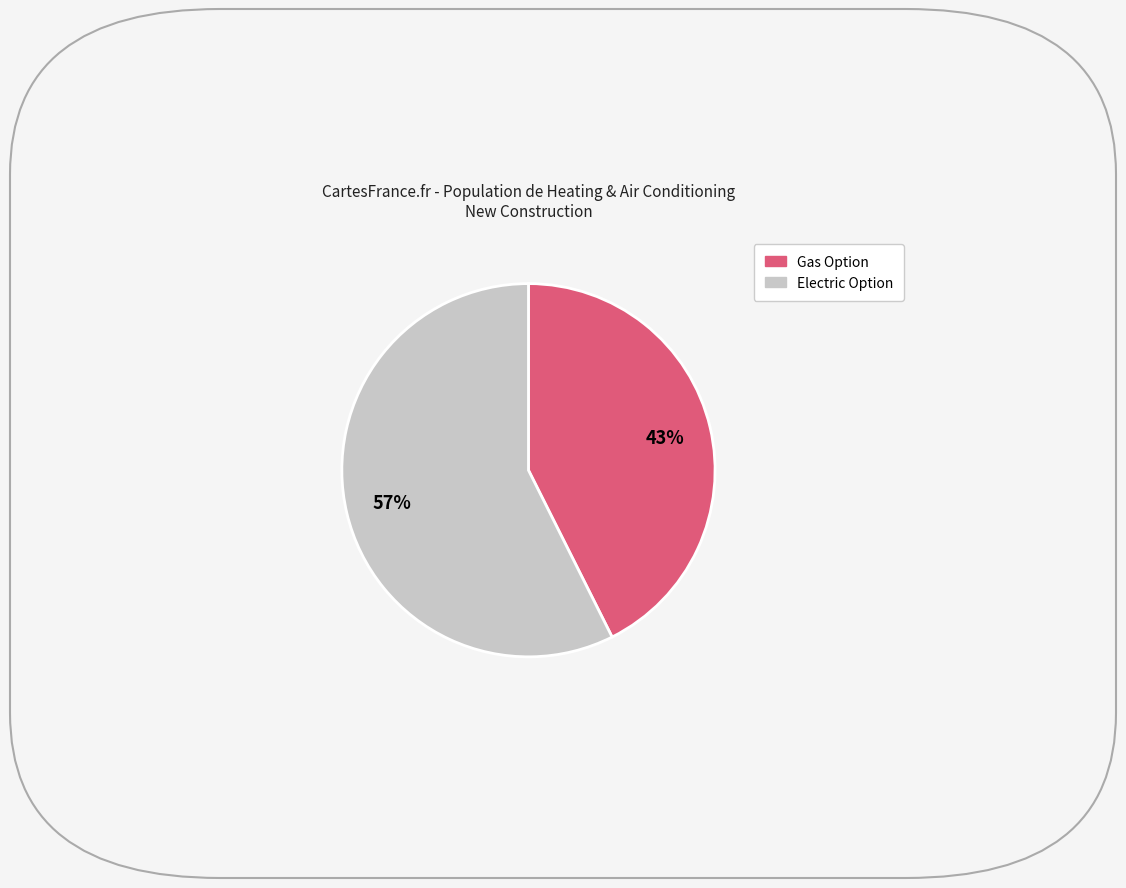

Does any single category account for the majority?

Yes